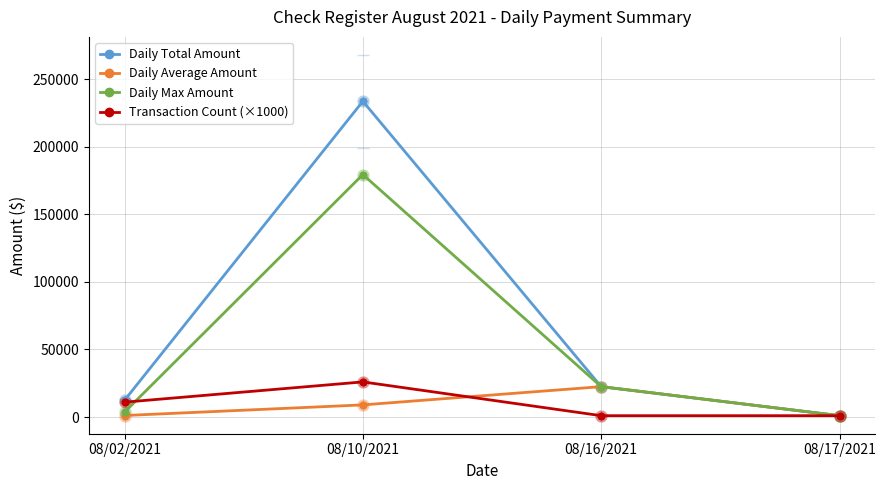

At which category does the chart reach its peak across all series?

08/10/2021